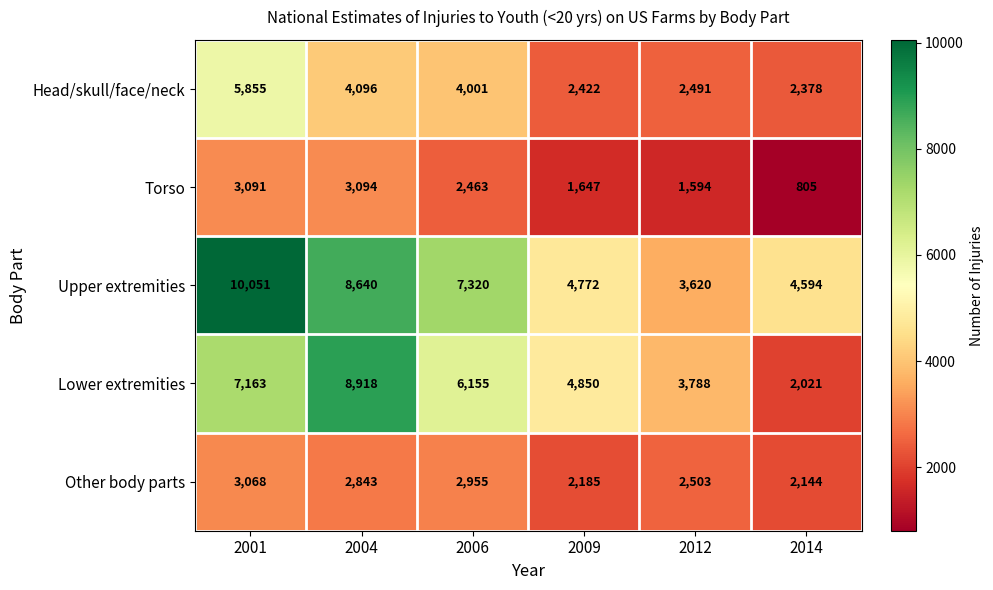

Reading right to left, what are all the values shown in this chart?

Head/skull/face/neck: 2014=2378	2012=2491	2009=2422	2006=4001	2004=4096	2001=5855
Torso: 2014=805	2012=1594	2009=1647	2006=2463	2004=3094	2001=3091
Upper extremities: 2014=4594	2012=3620	2009=4772	2006=7320	2004=8640	2001=10051
Lower extremities: 2014=2021	2012=3788	2009=4850	2006=6155	2004=8918	2001=7163
Other body parts: 2014=2144	2012=2503	2009=2185	2006=2955	2004=2843	2001=3068